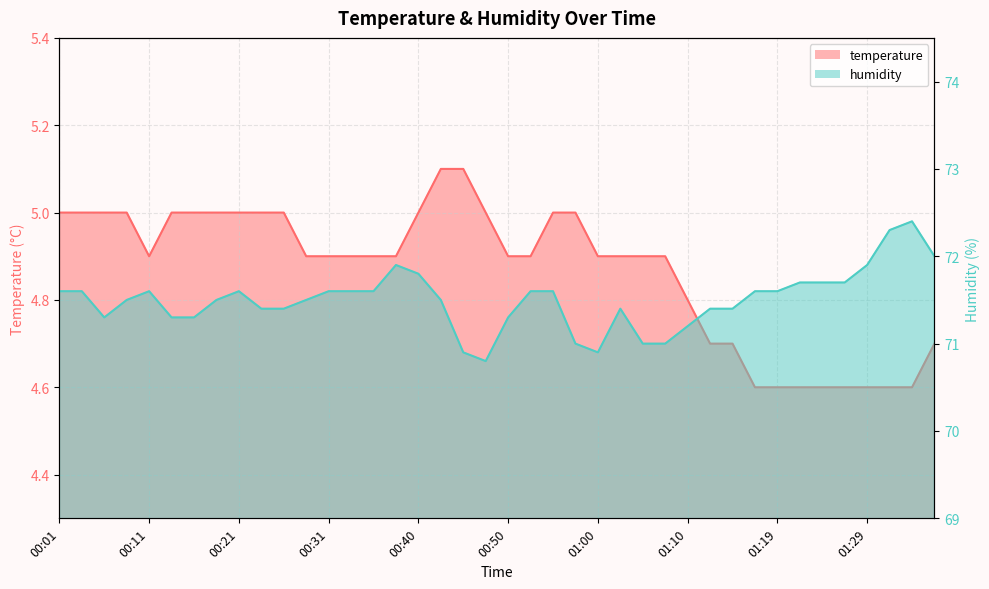

Is it true that humidity equals 114.8 at 01:31?

False